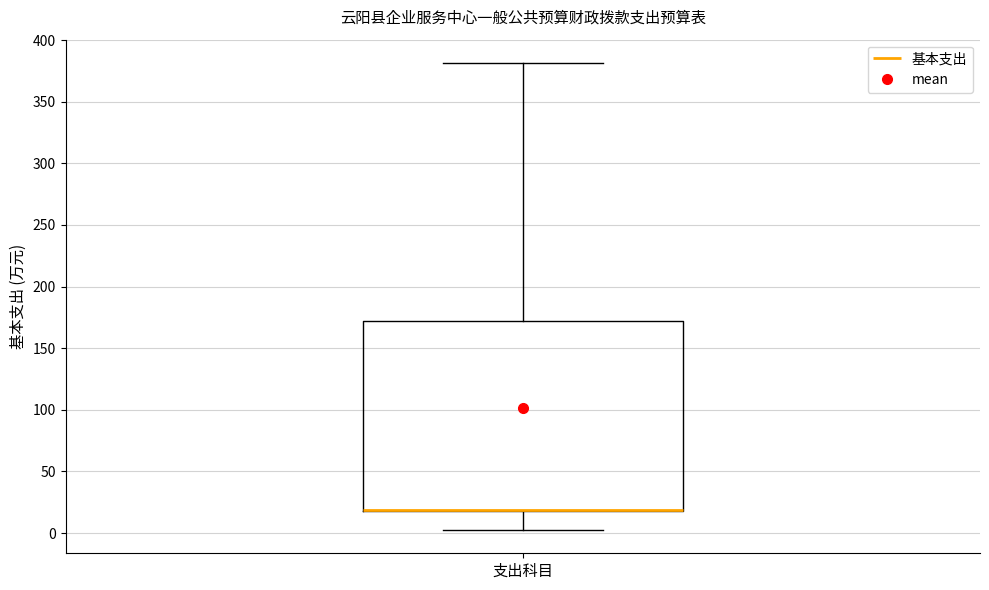

Where does the lower whisker of the box for 支出科目 end on the y-axis? The values are not printed on the chart, so give them approximately, as read against the axis.

5